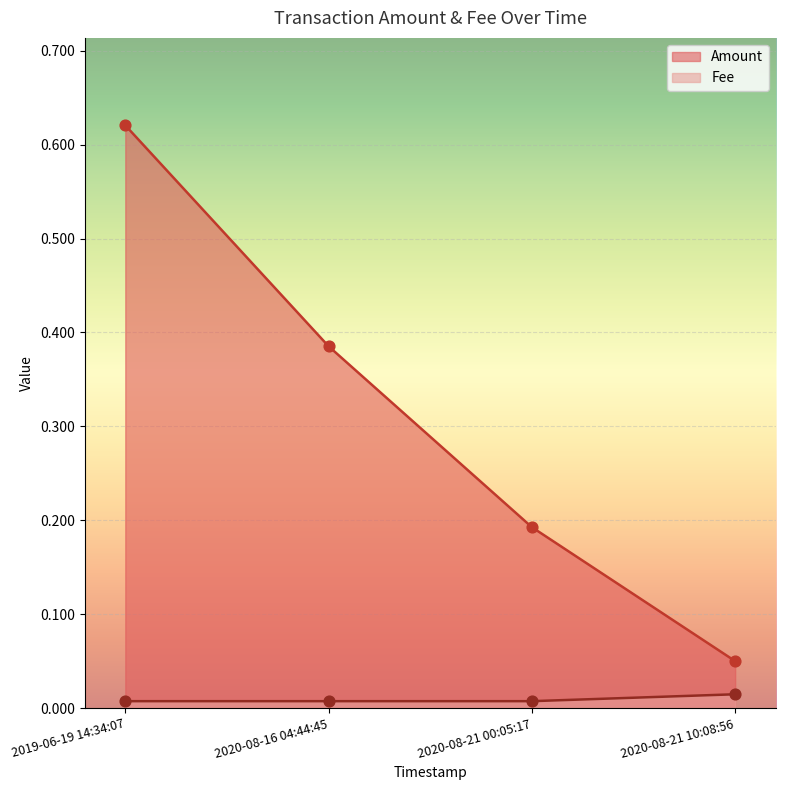

Is the value of Fee at 2020-08-21 10:08:56 greater than the value of Amount at 2020-08-16 04:44:45?

No